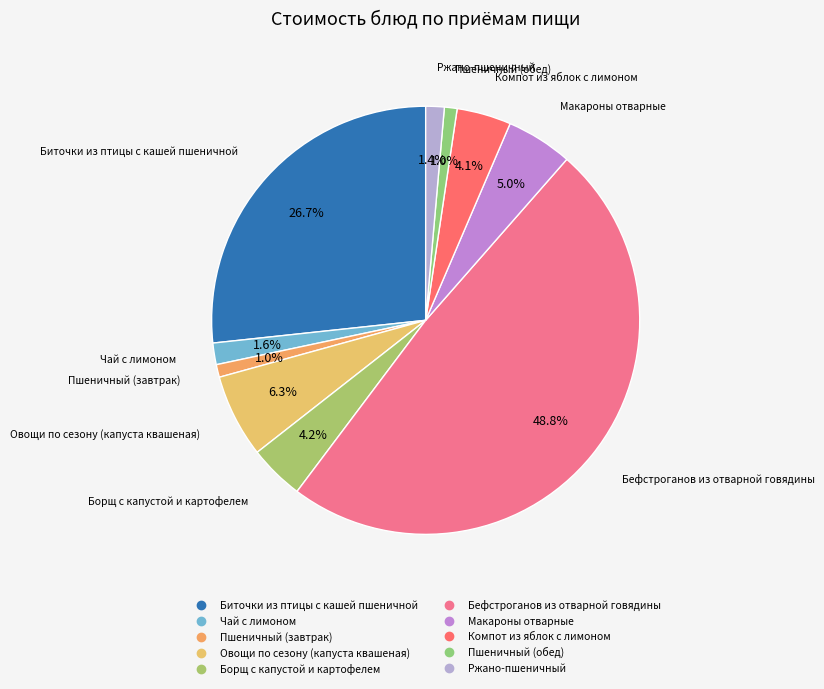

The Бефстроганов из отварной говядины slice represents 40% of the pie. True or false?

False